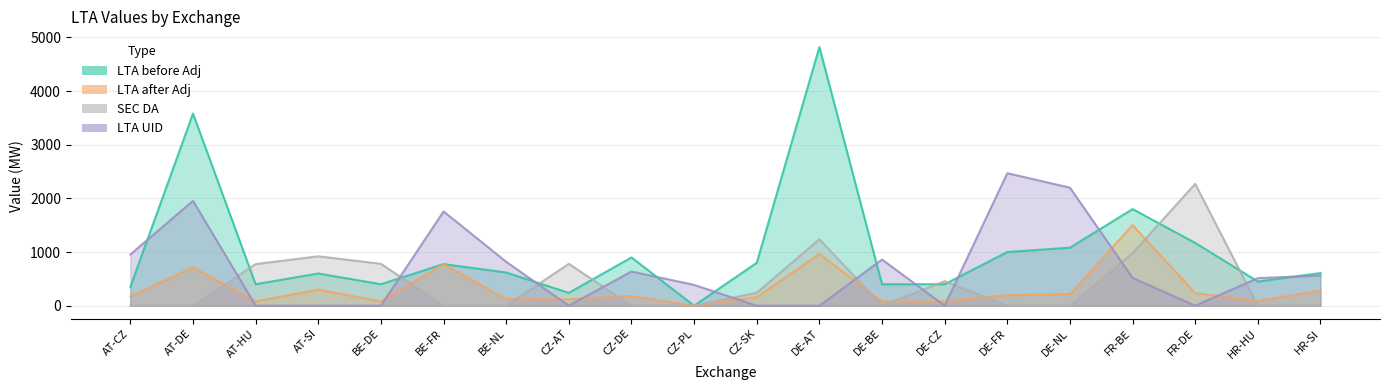

What is the difference between the LTA_f_after_Adj values at CZ-AT and BE-DE?

39.5